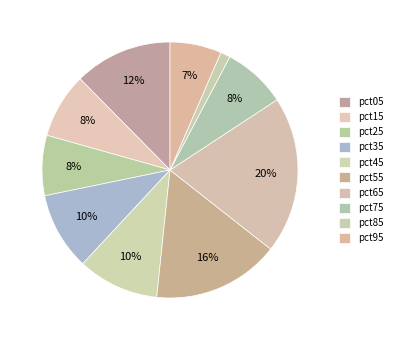

How many segments does this pie chart have?

10